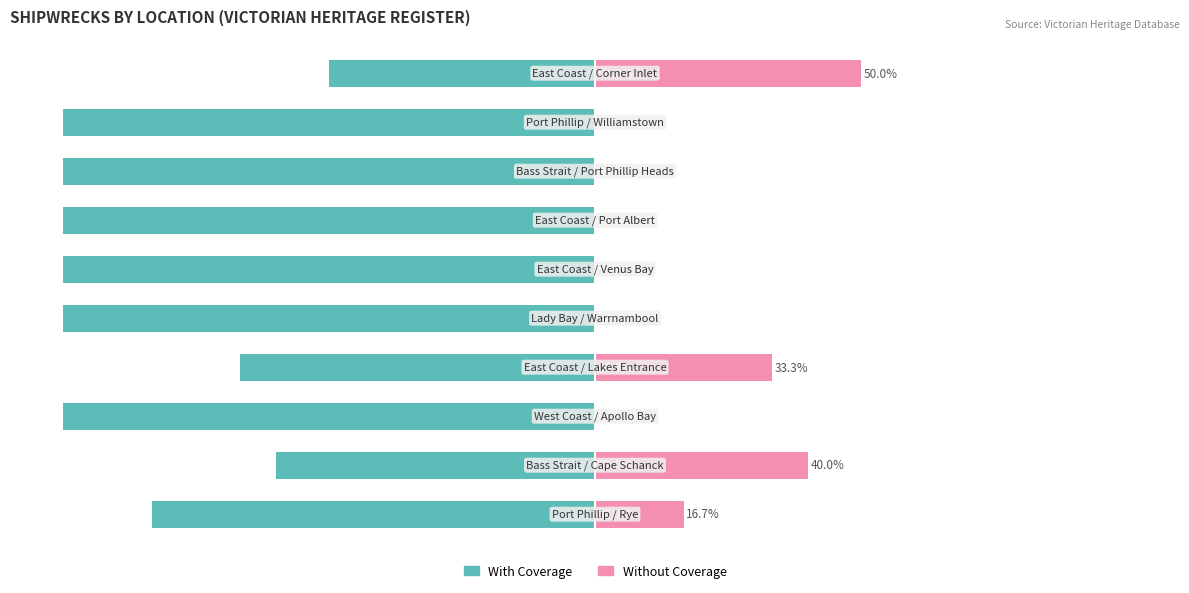

What is the value of the With Coverage bar at the 3rd from the left?

-100.0